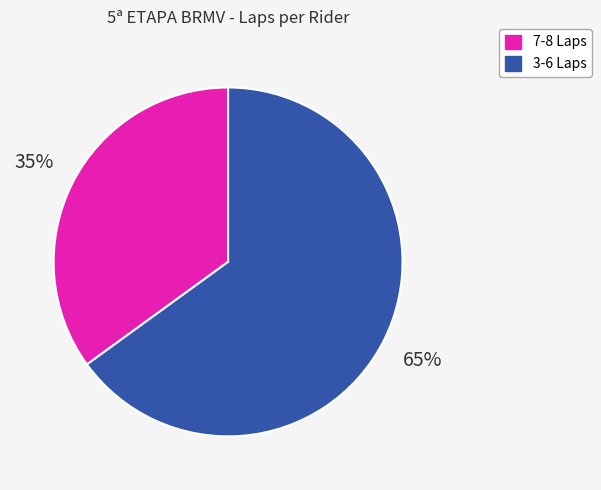

To the nearest percent, what portion does 7-8 Laps represent?

35%